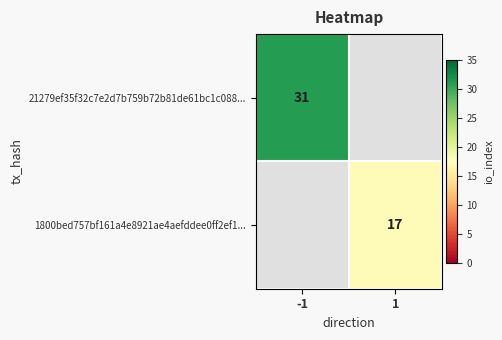

The value of 21279ef35f32c7e2d7b759b72b81de61bc1c088... at -1 is 45. True or false?

False